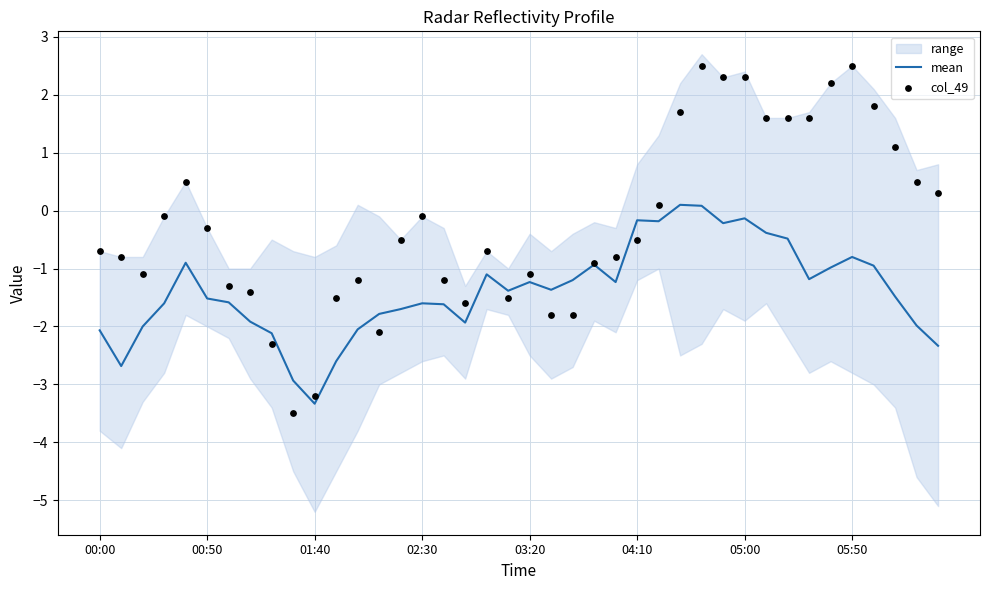

At which category is the sum across all series the highest?

28